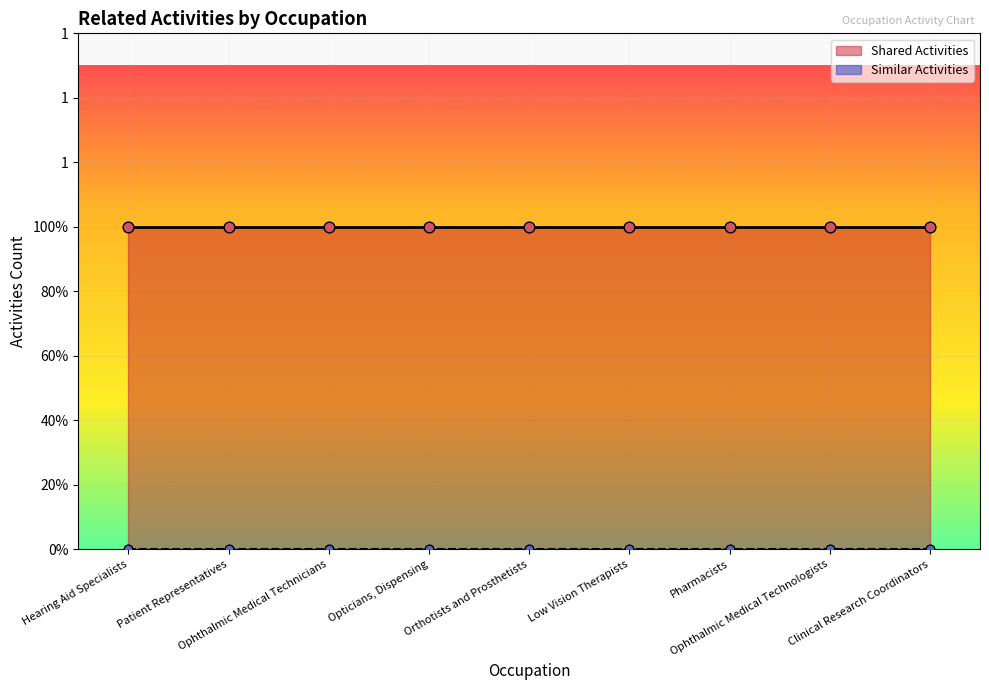

At how many categories does at least one series exceed 0?

9